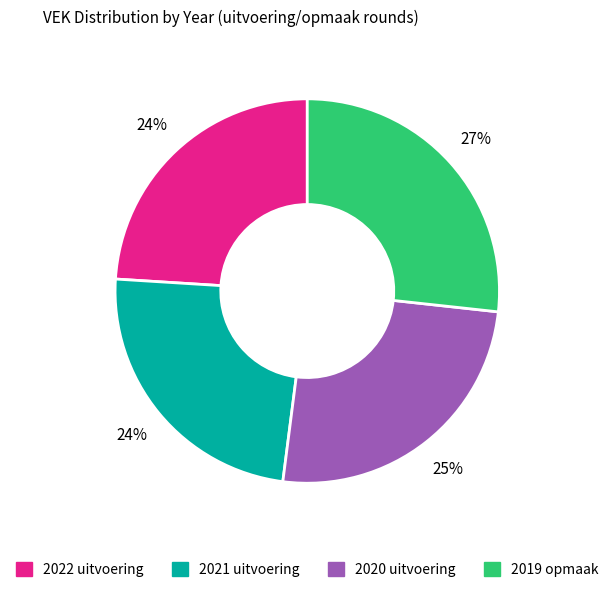

Which category has the biggest portion of the pie?

2019 opmaak